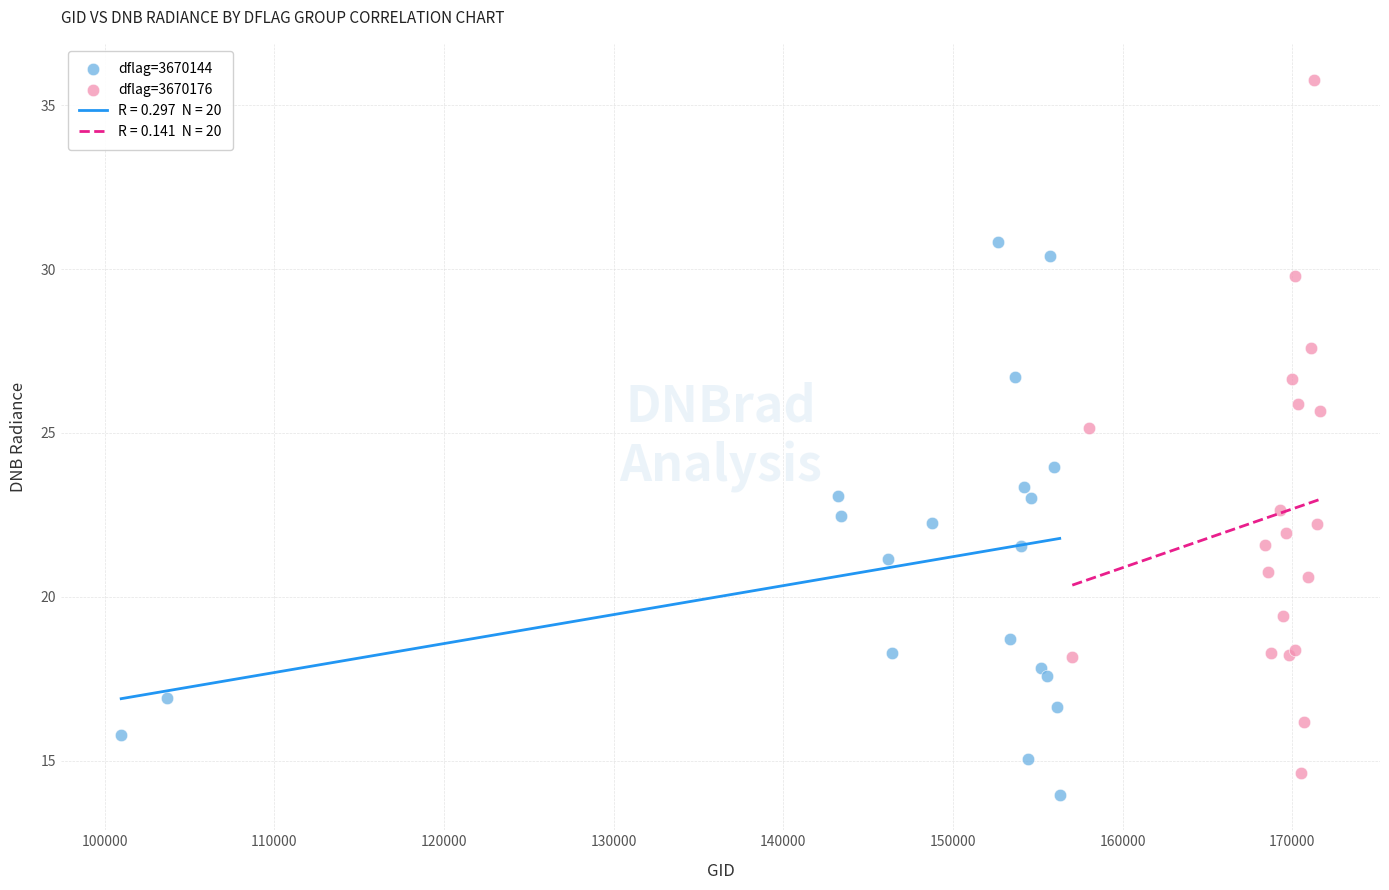

Which series contains the highest Y value?

dflag=3670176